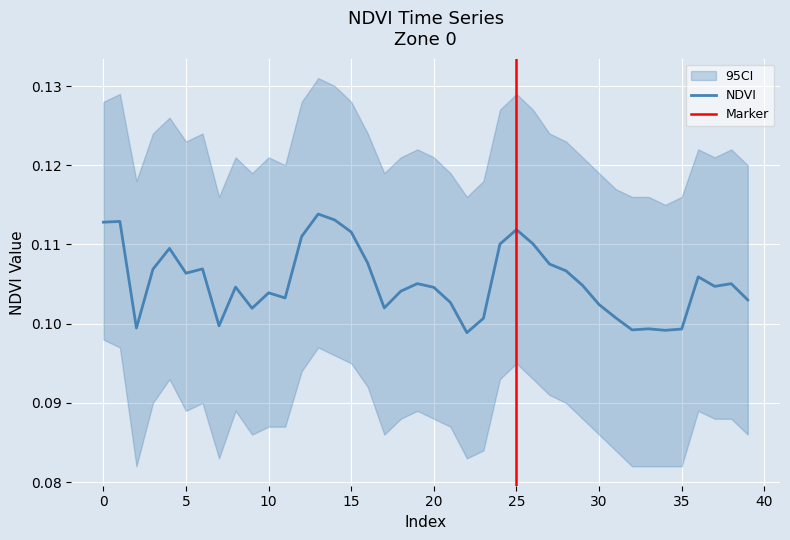

Reading left to right, list all the values displayed in this chart.

0.1	0.1	0.1	0.1	0.1	0.1	0.1	0.1	0.1	0.1	0.1	0.1	0.1	0.1	0.1	0.1	0.1	0.1	0.1	0.1	0.1	0.1	0.1	0.1	0.1	0.1	0.1	0.1	0.1	0.1	0.1	0.1	0.1	0.1	0.1	0.1	0.1	0.1	0.1	0.1